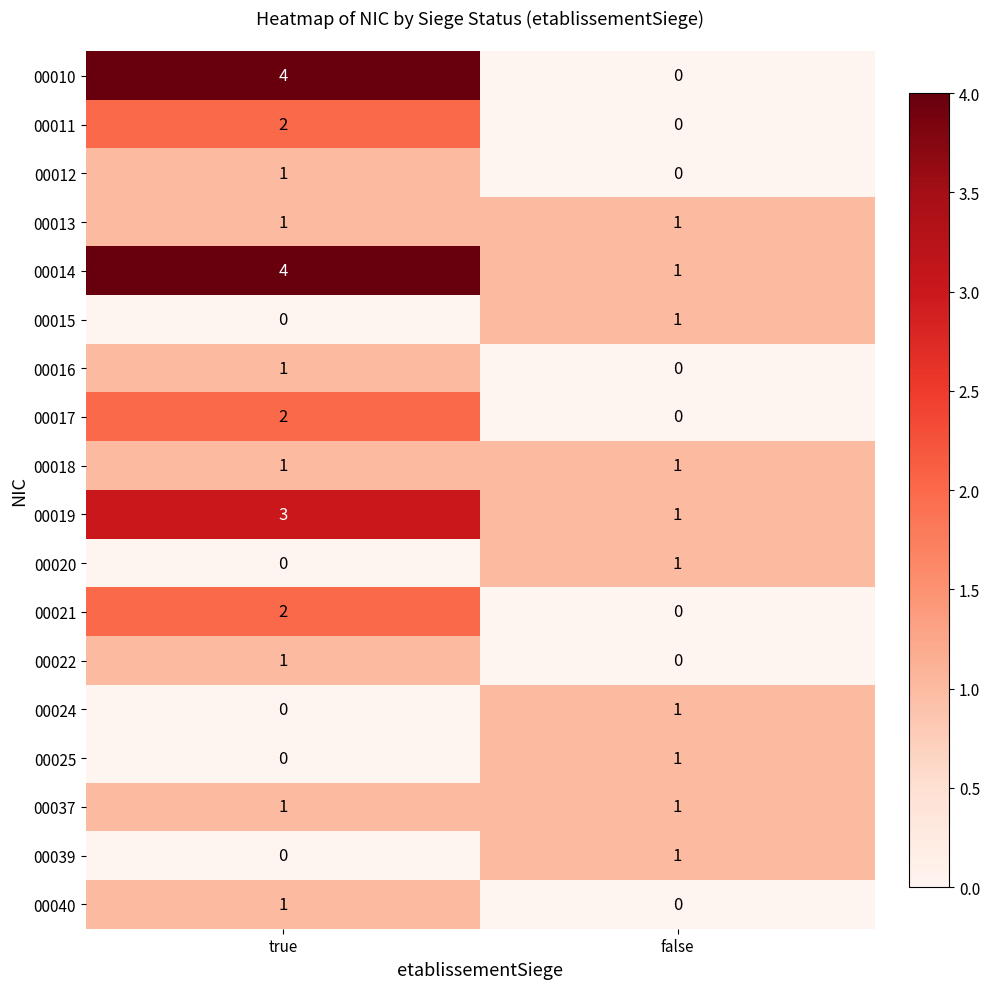

List the labels in order of 00015 value, smallest first.

true, false